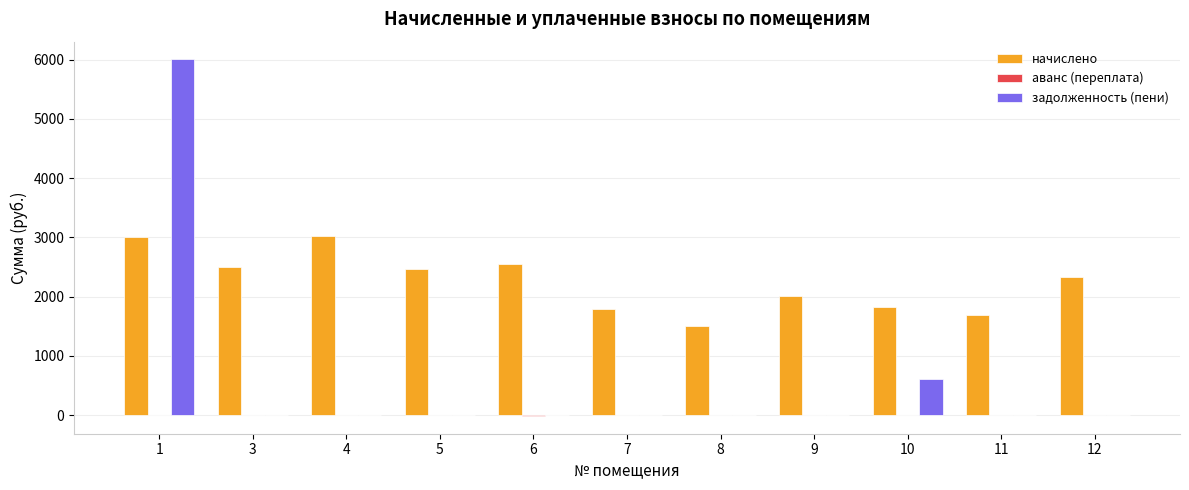

The value of начислено at 11 is 1697.4. True or false?

True